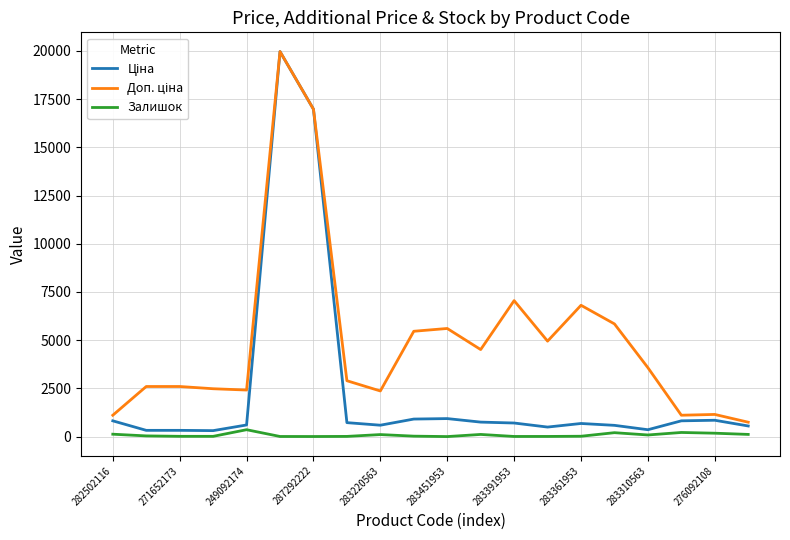

What is the maximum value shown in the chart?

19964.2